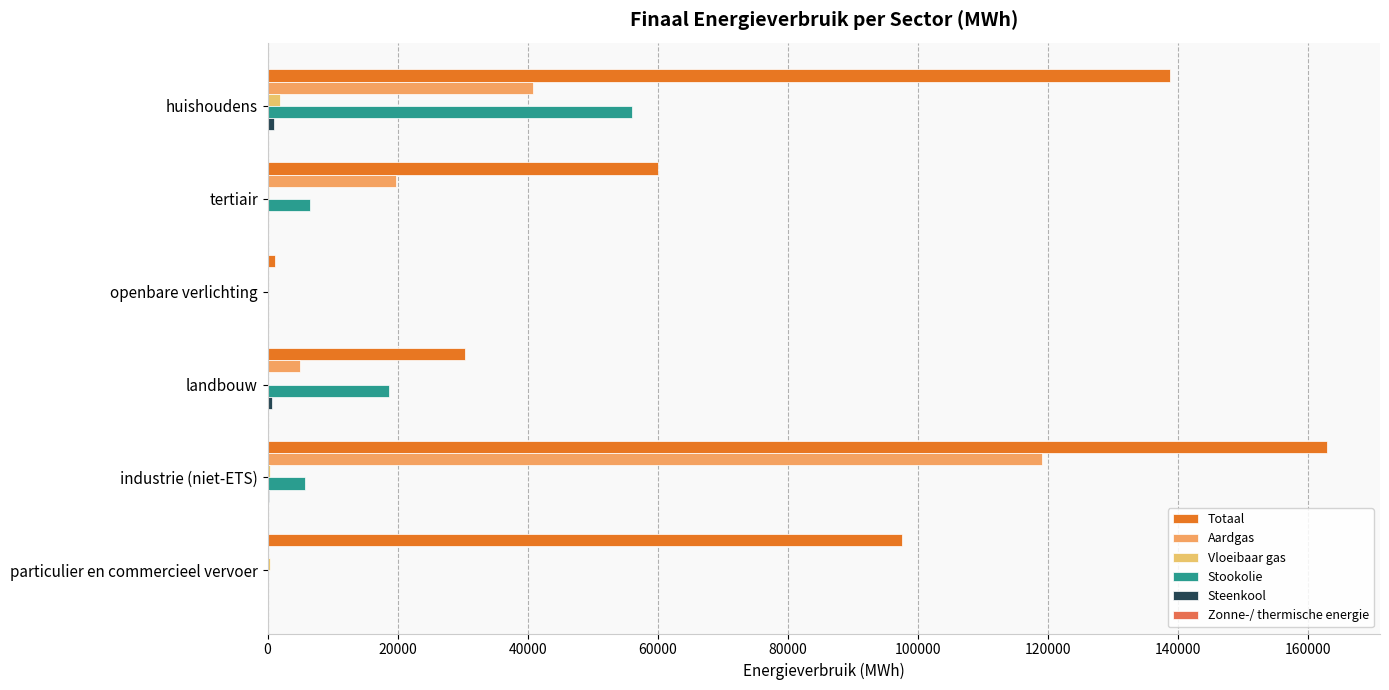

How many values in the Aardgas series exceed 19706?

3